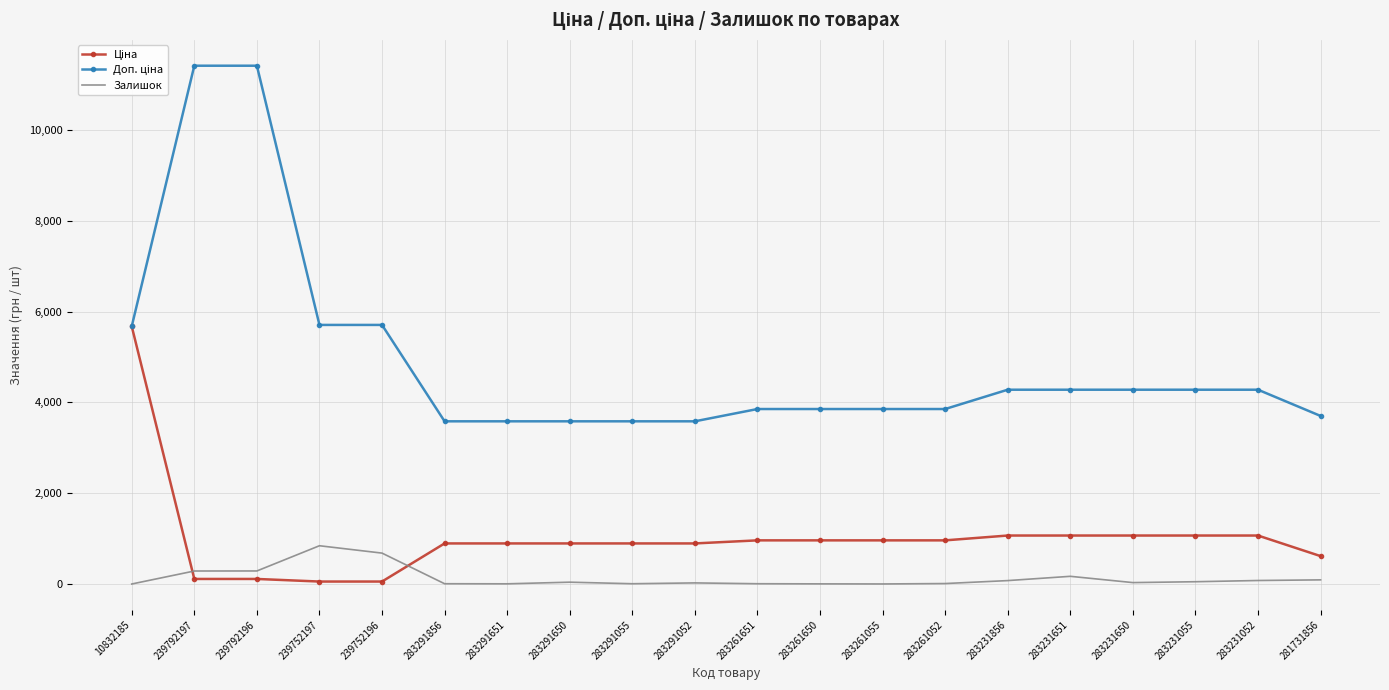

What is the difference between the maximum and minimum values in the Залишок series?

842.0